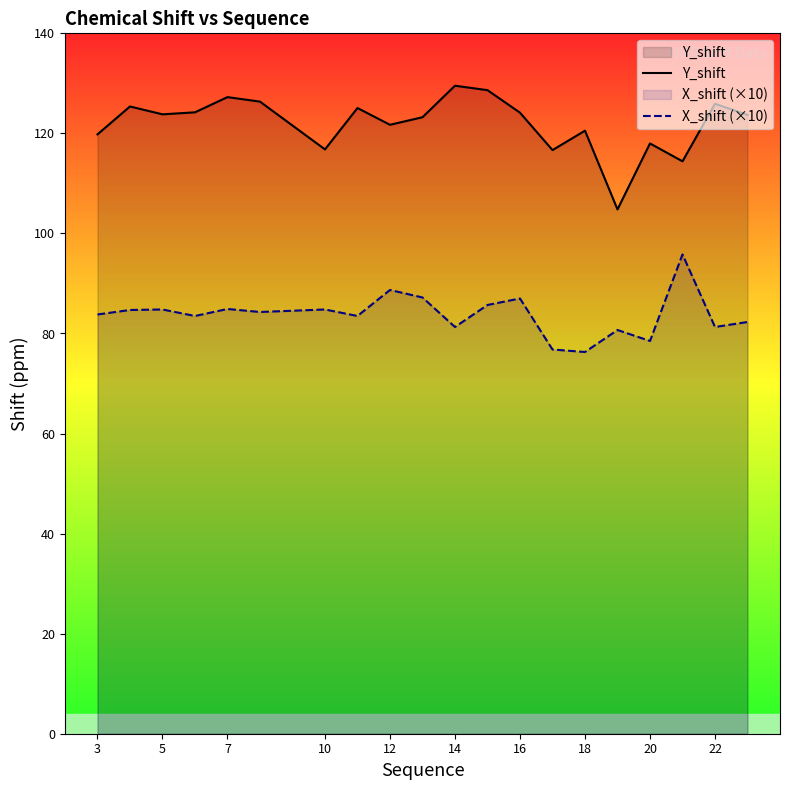

Is the value of X_shift (×10) at 5 greater than the value of Y_shift at 7?

No